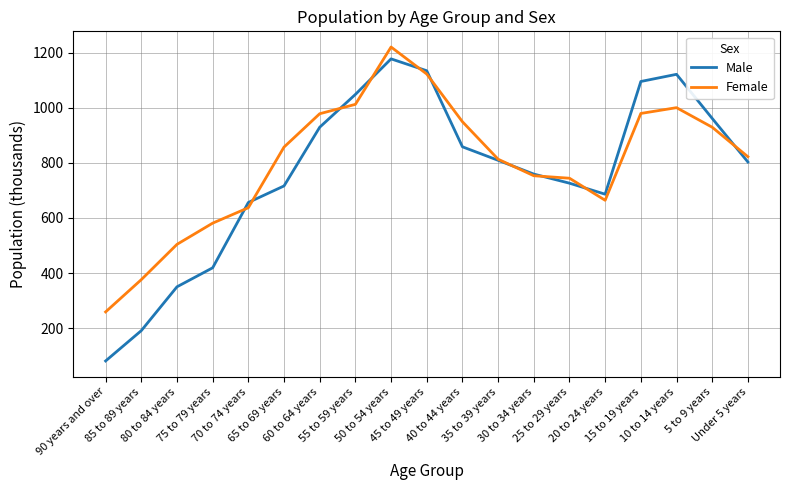

What value does the Male series have at 15 to 19 years?

1095